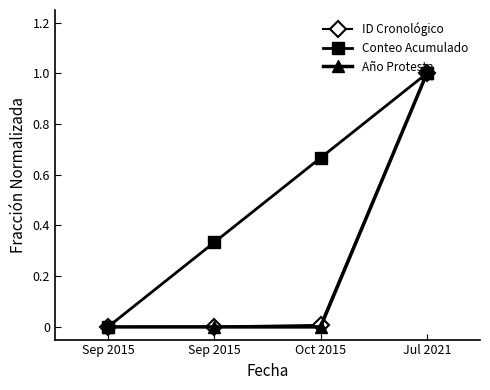

At which label is ID Cronológico closest to 0?

Sep 2015